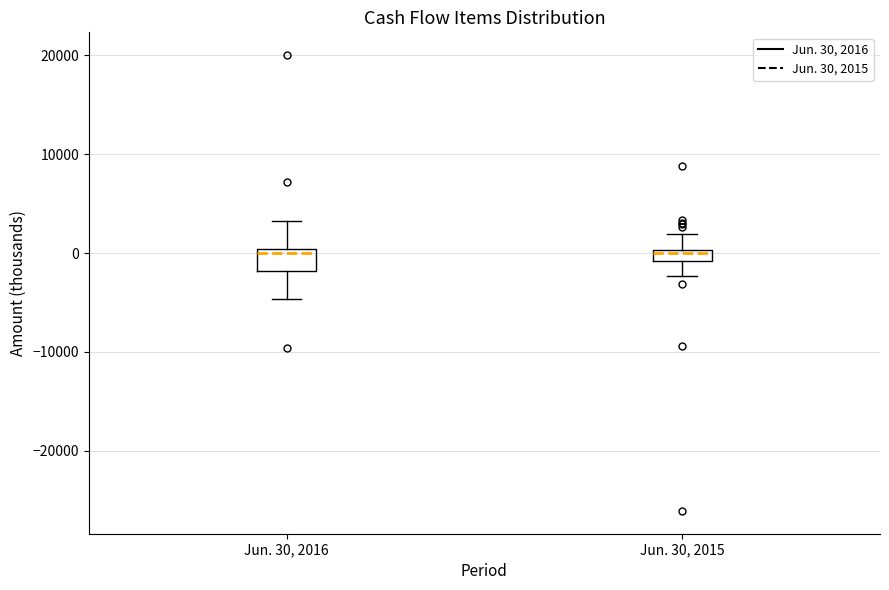

Which box is the tallest, from its lower edge to its upper edge?

Jun. 30, 2016